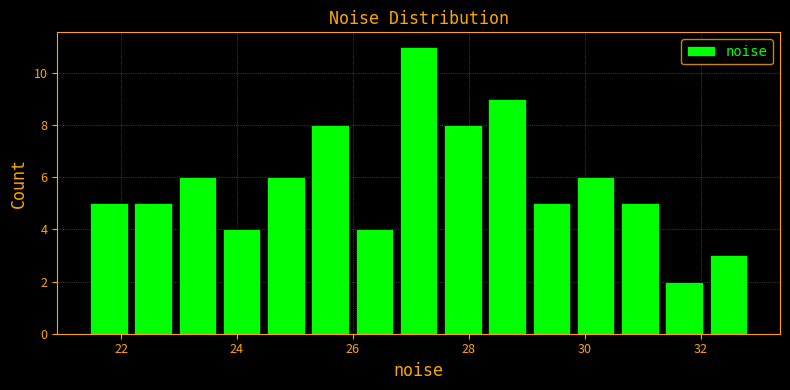

Around what value on the x-axis is the tallest bar? Give the approximate position of its centre, as read against the axis.

27.2